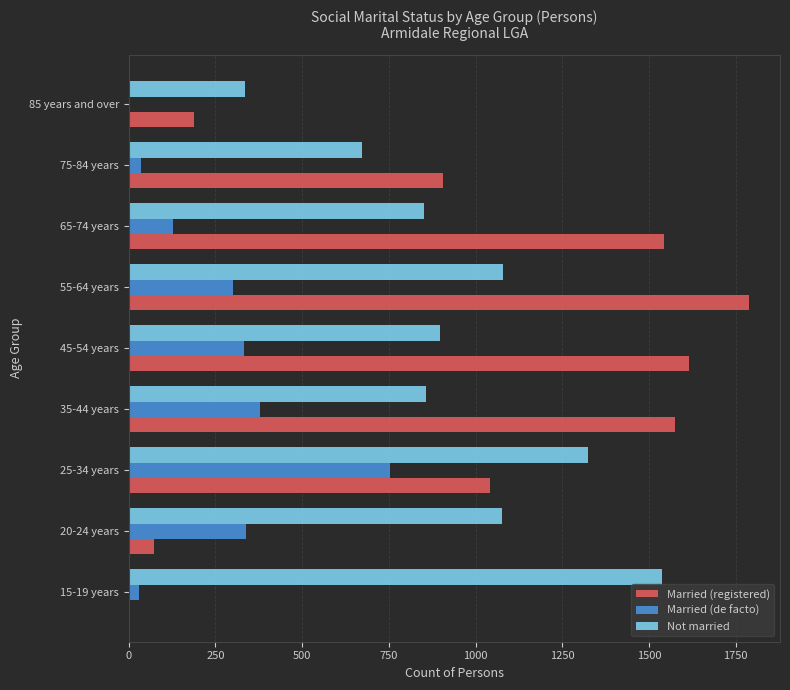

What is the sum of all Married (registered) values?

8732